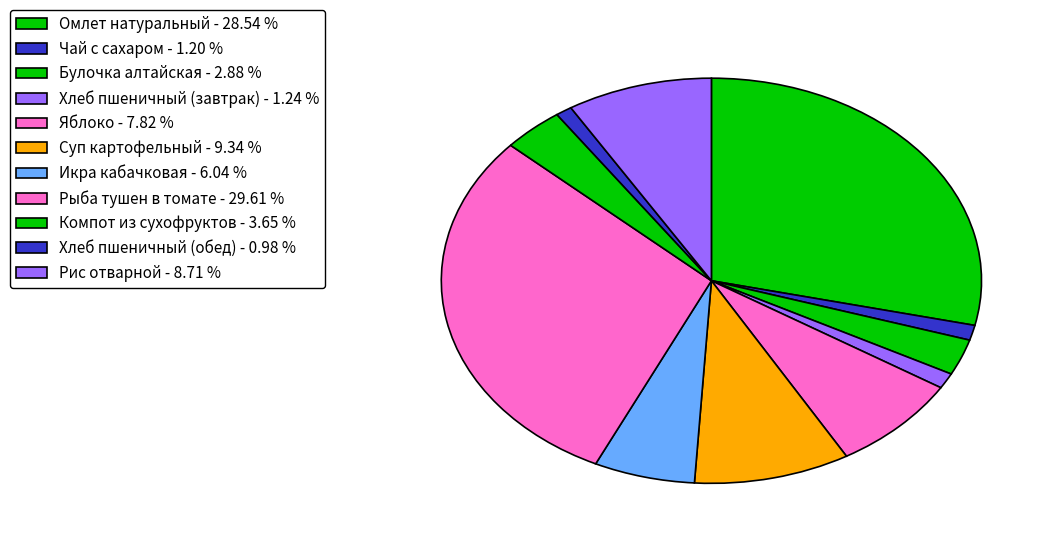

Does Омлет натуральный account for over 50% of the chart?

No